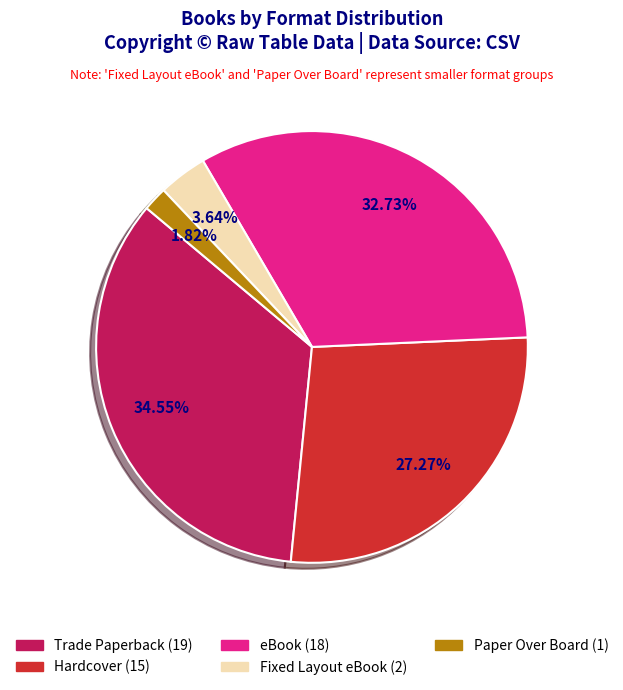

Which category has the smallest portion of the pie?

Paper Over Board